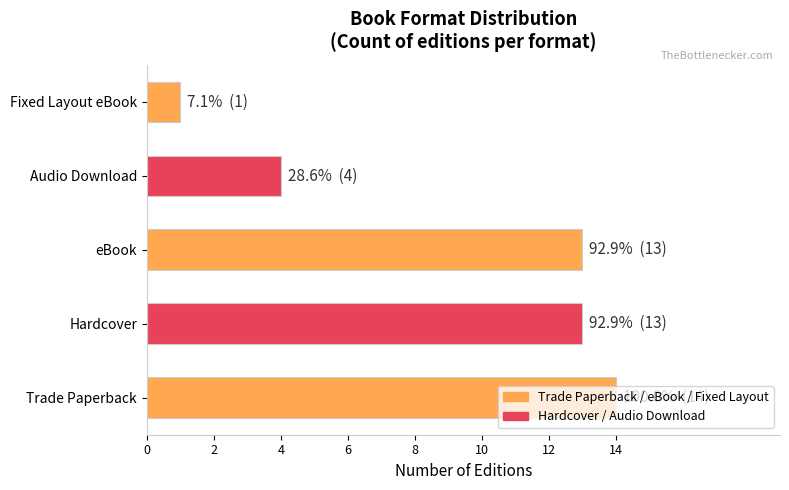

The value at Trade Paperback is 24. True or false?

False